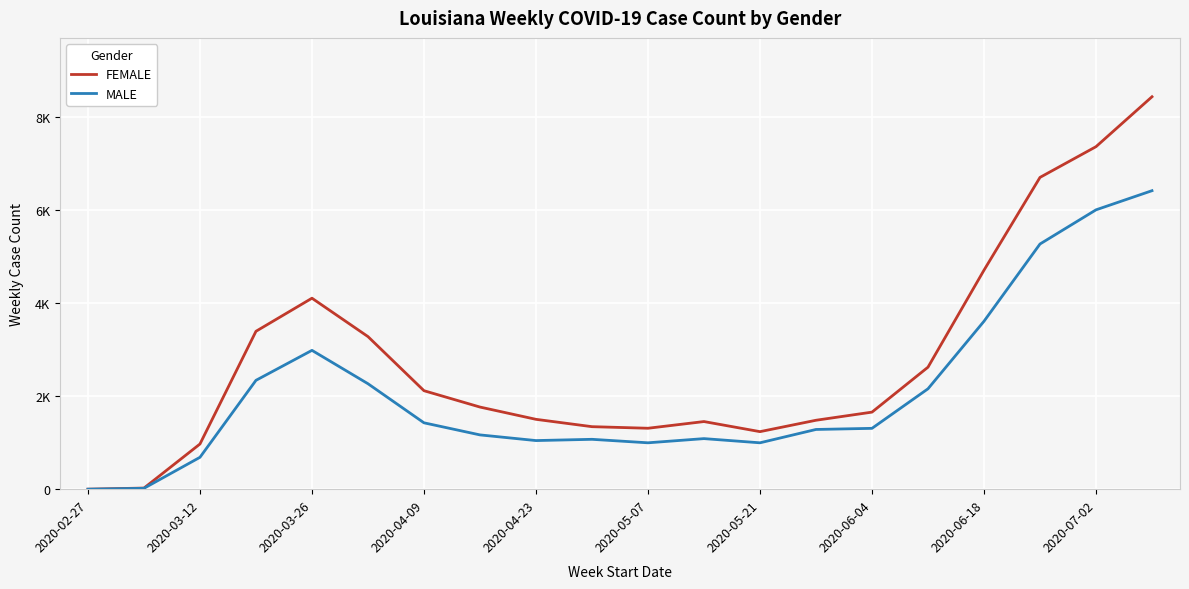

What are all the series names shown in the legend?

FEMALE, MALE